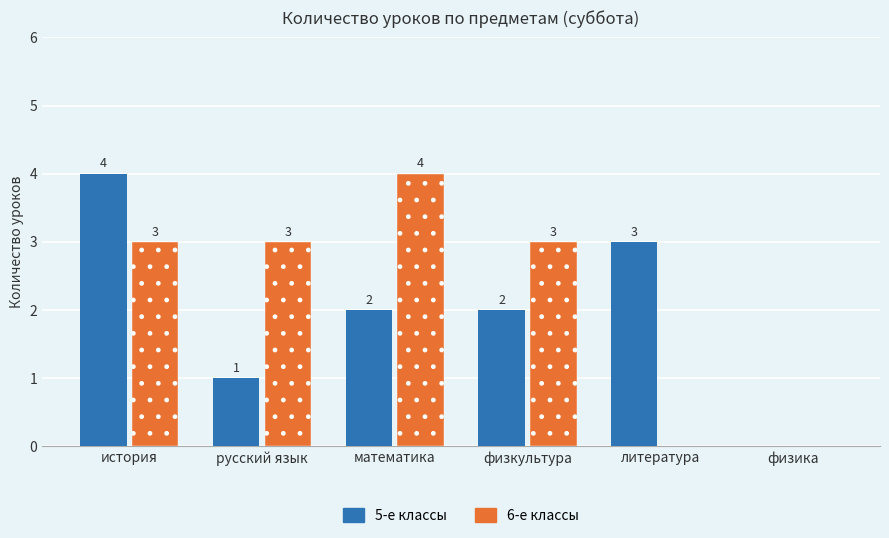

Which series changed the most between математика and физика?

6-е классы